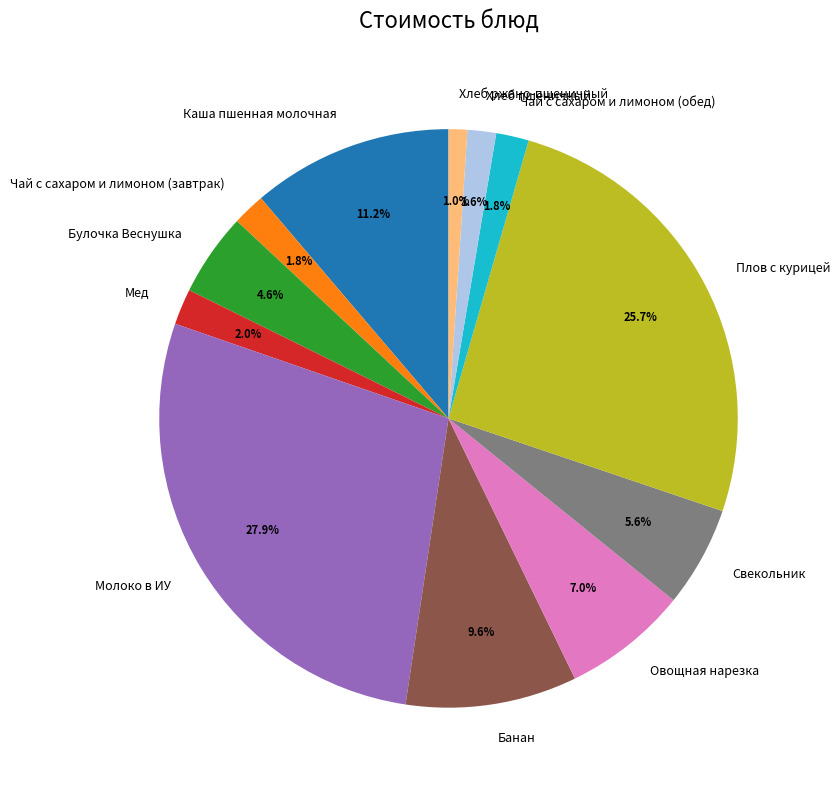

Which slice is the smallest?

Хлеб ржано-пшеничный